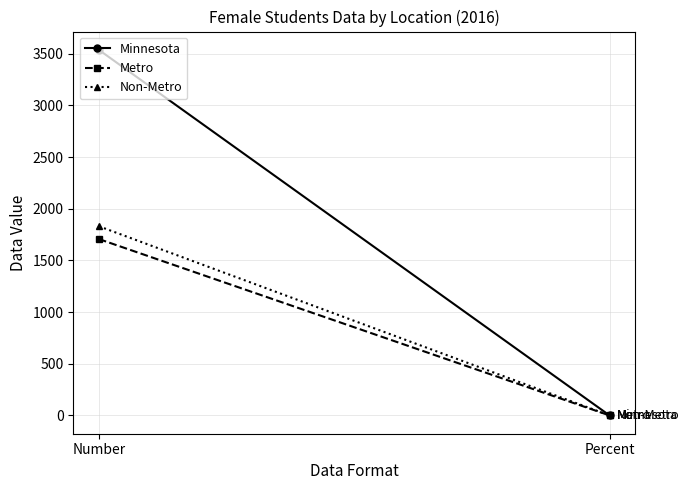

Reading left to right, what are all the values shown in this chart?

Minnesota: Number=3538.0	Percent=0.1
Metro: Number=1707.0	Percent=0.1
Non-Metro: Number=1831.0	Percent=0.1